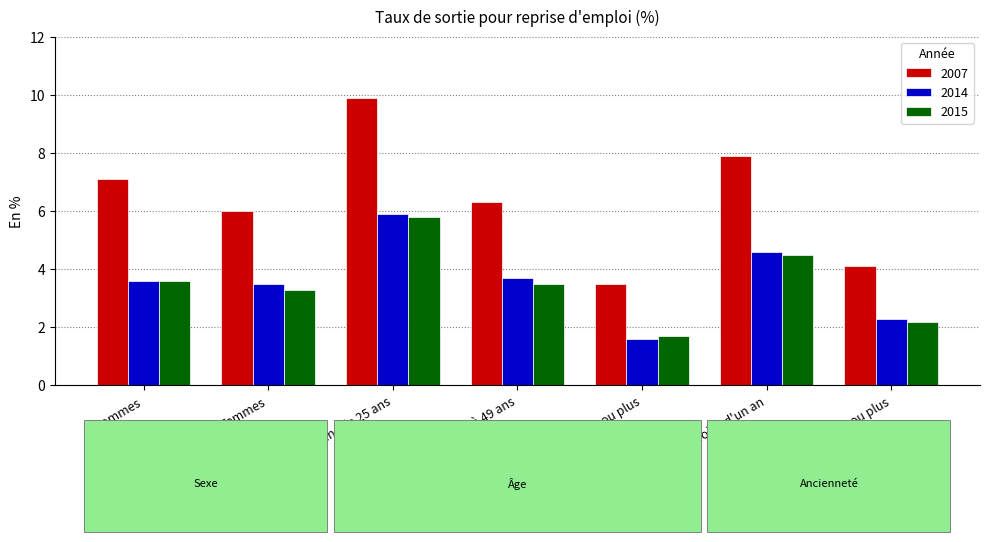

Which series has the largest total across all categories?

2007